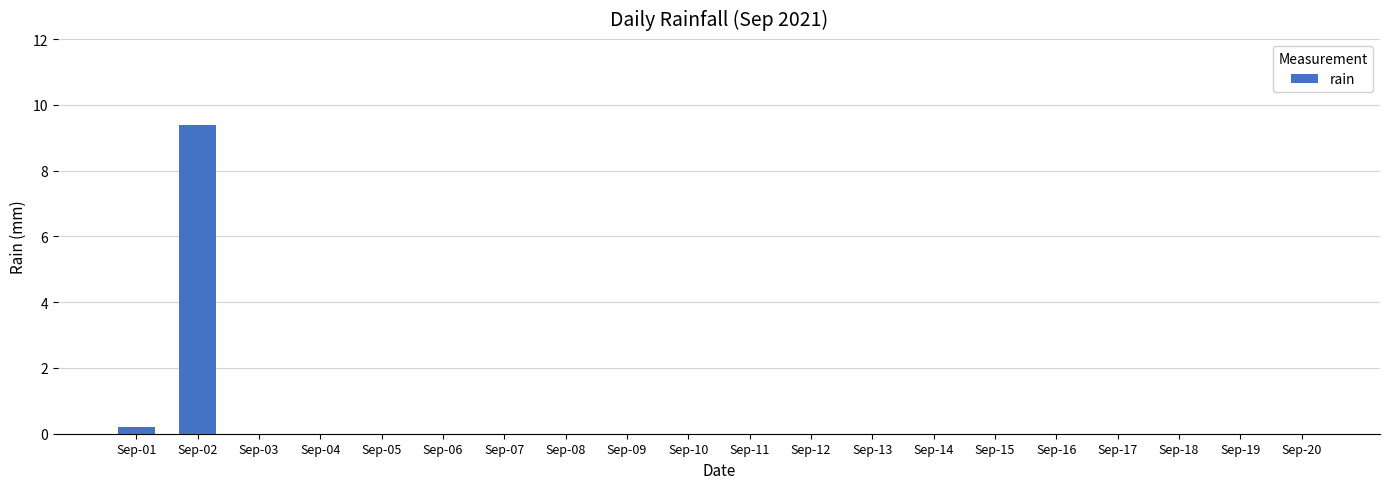

Reading left to right, list all the values displayed in this chart.

0.2	9.4	0.0	0.0	0.0	0.0	0.0	0.0	0.0	0.0	0.0	0.0	0.0	0.0	0.0	0.0	0.0	0.0	0.0	0.0